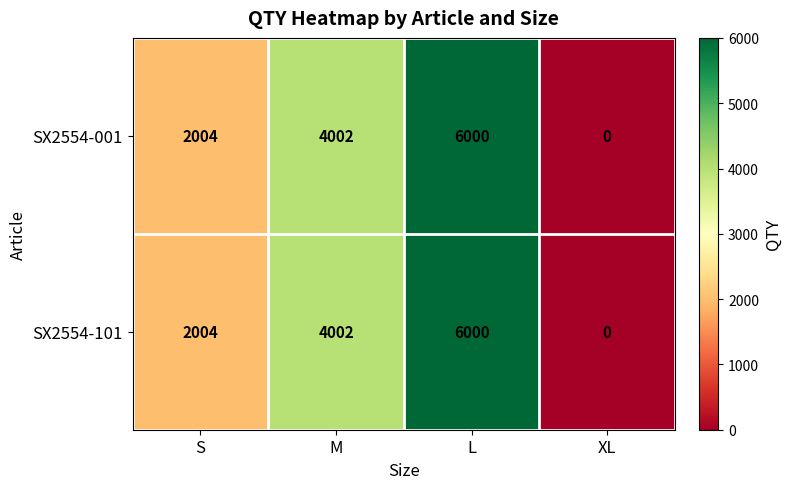

Count the number of data series in this chart.

2